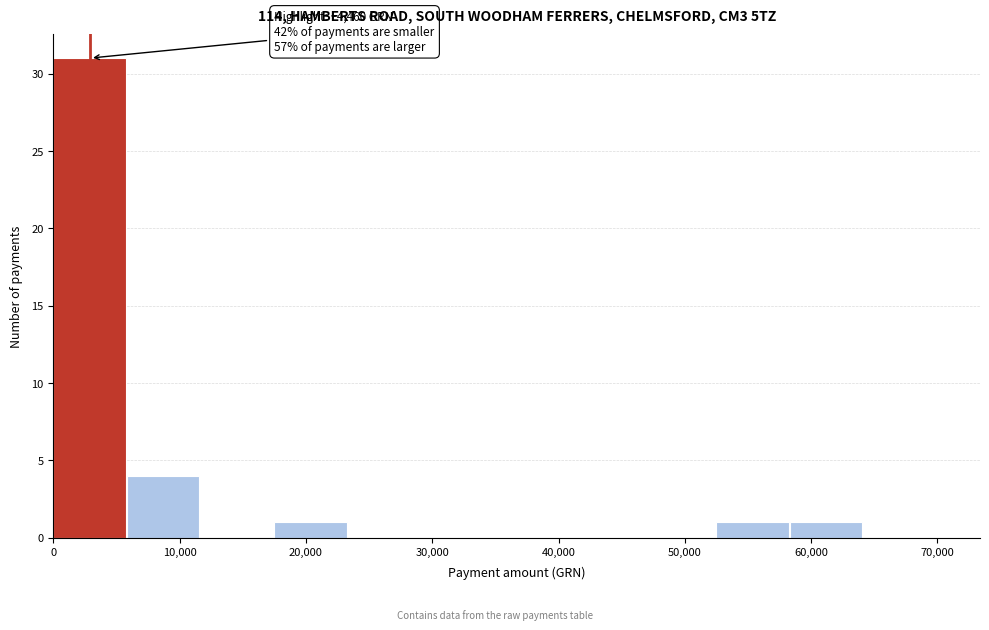

Which range on the x-axis has the tallest bar?

0 to 6000